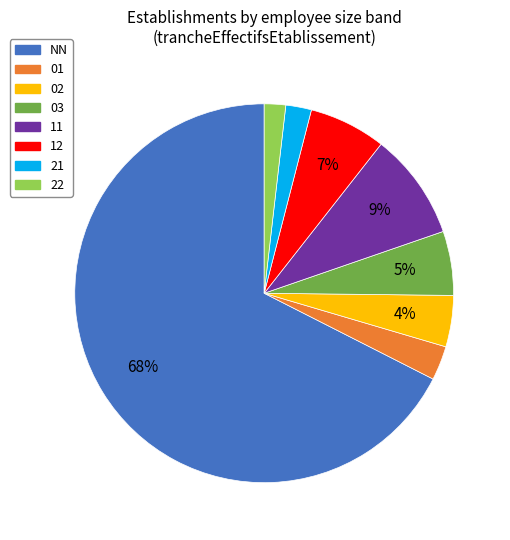

Which has a higher value, 12 or 01?

12